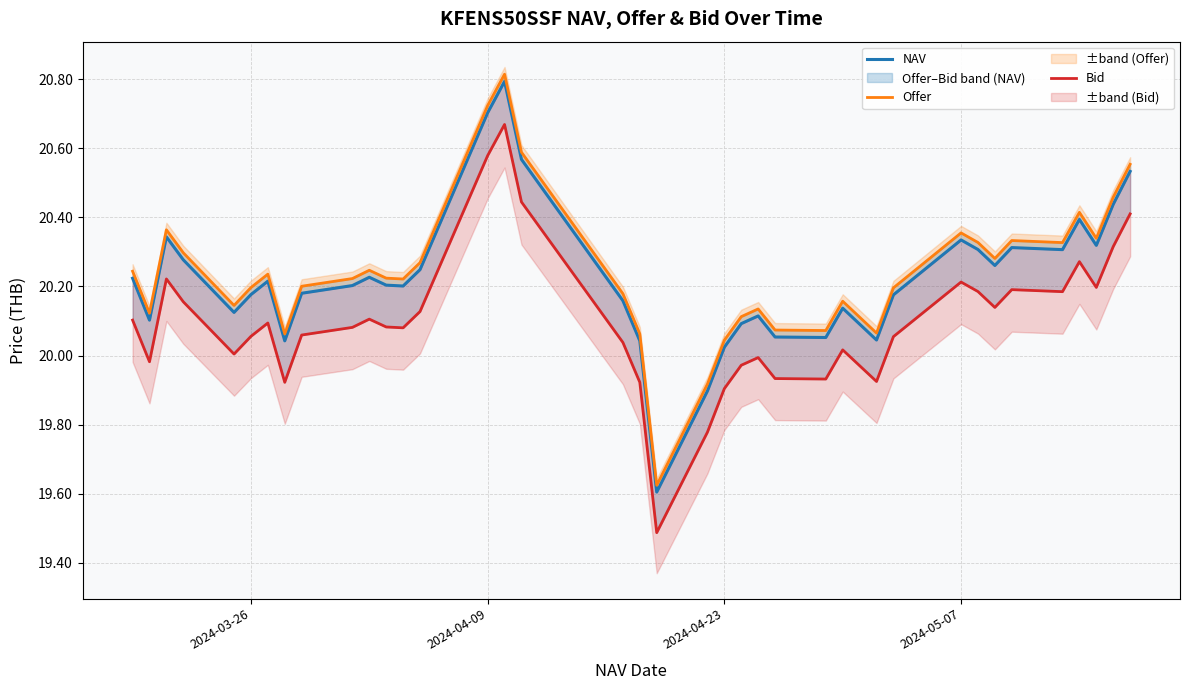

True or false: Bid has more than 2 points higher than both neighbors.

True